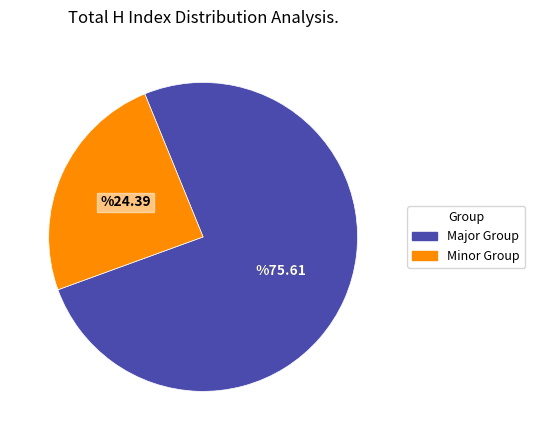

How many slices are in this pie chart?

2